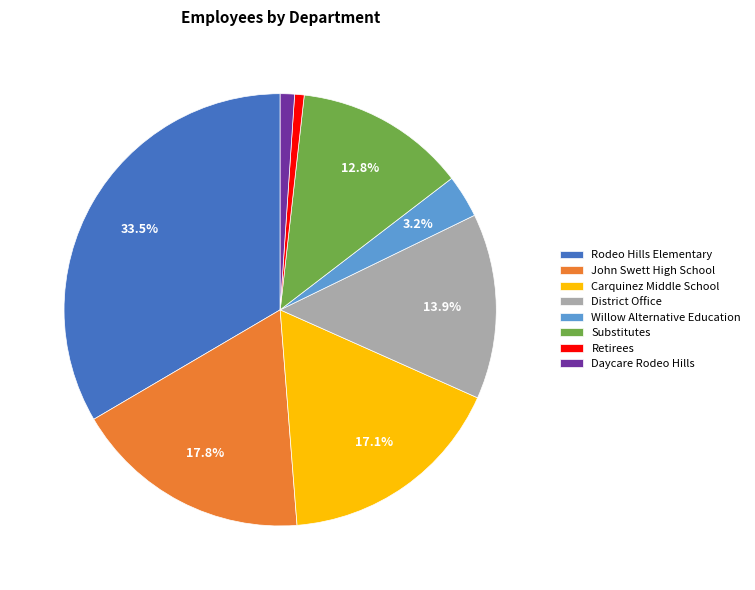

Is there any slice that represents more than half of the pie?

No